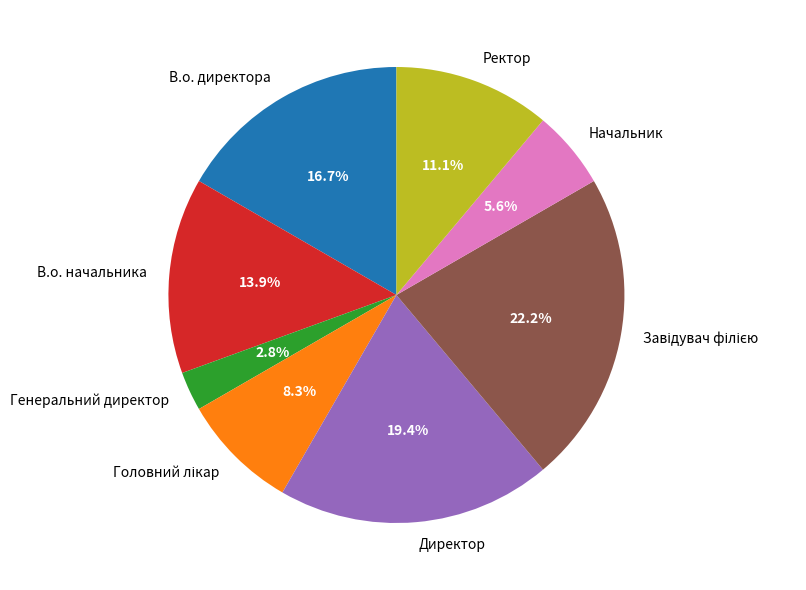

Which slice is the smallest?

Генеральний директор